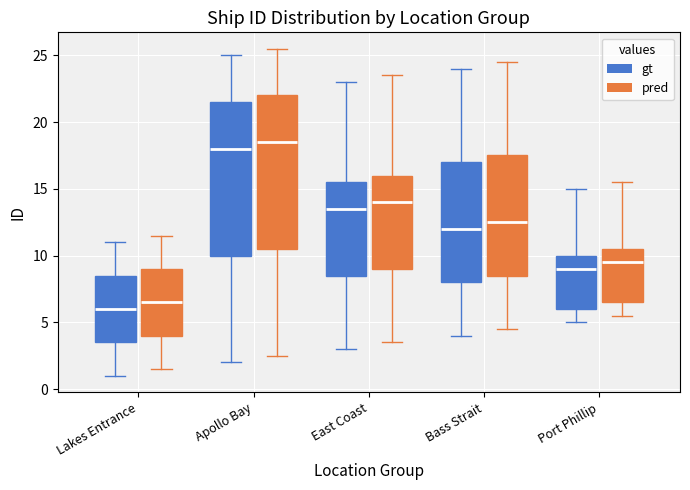

Which box's median line is the highest?

Apollo Bay (pred)